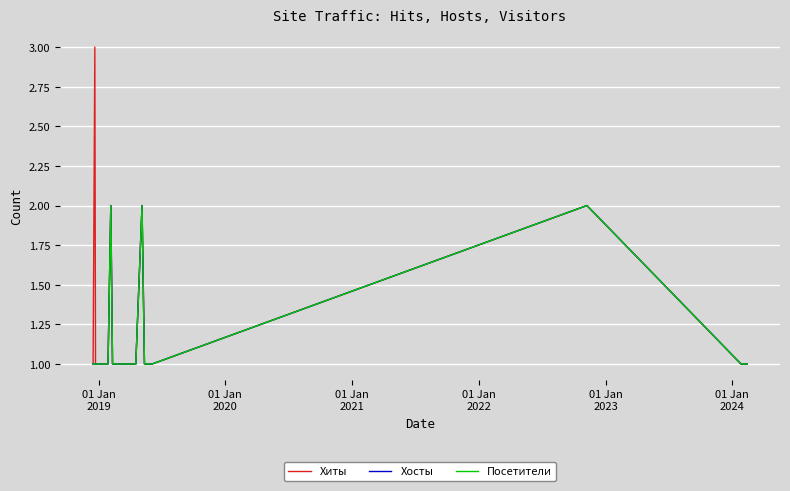

What is the smallest value displayed?

1